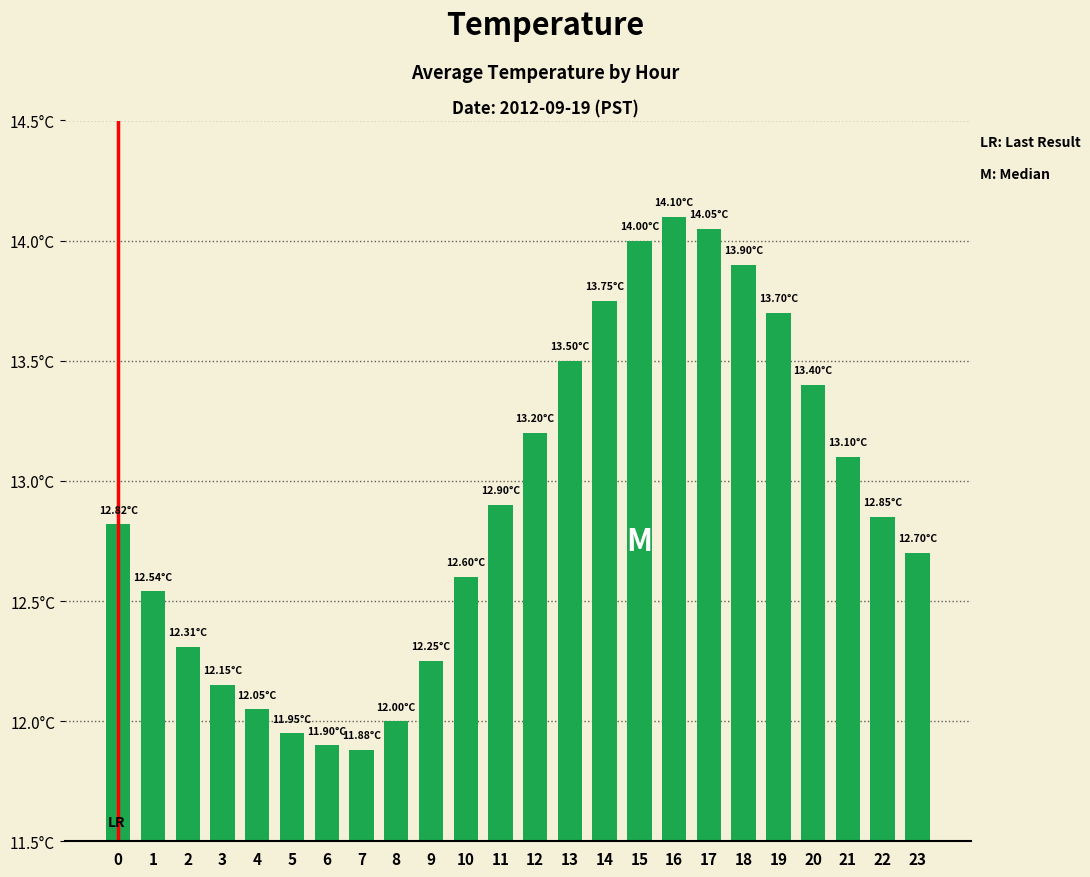

What is the difference between the values at 8 and 11?

0.9